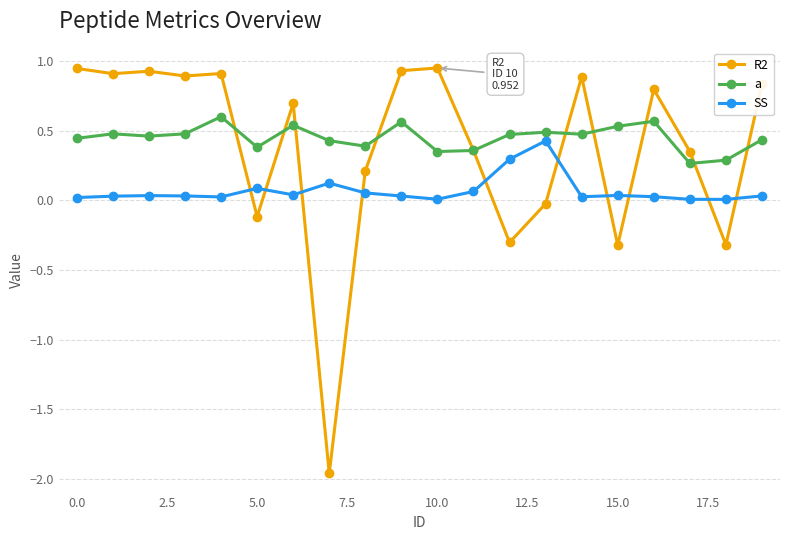

Rank the series by their maximum value, from lowest to highest.

SS, a, R2